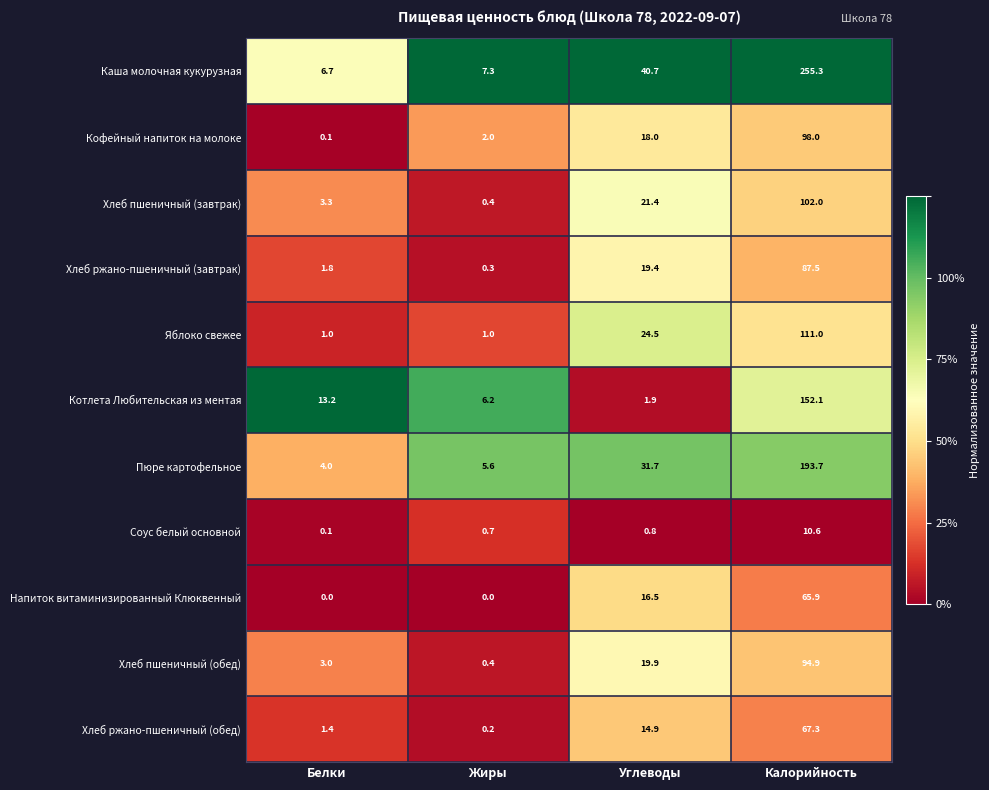

Which series has the widest spread of values?

Каша молочная кукурузная